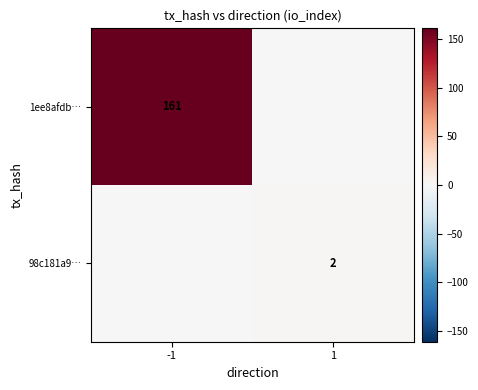

How many distinct data groups are displayed?

2